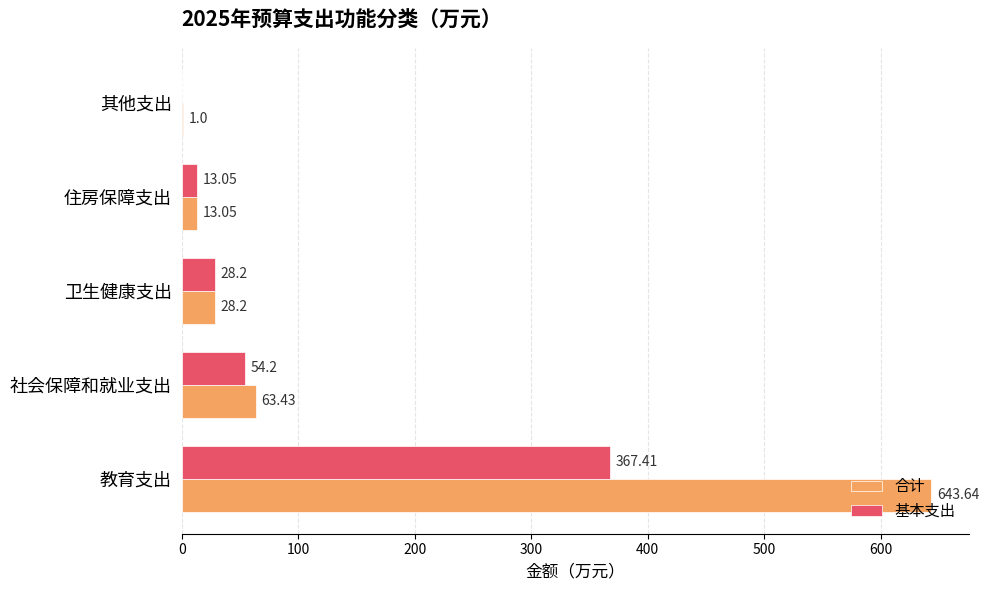

How many data points in 合计 are above 28?

3